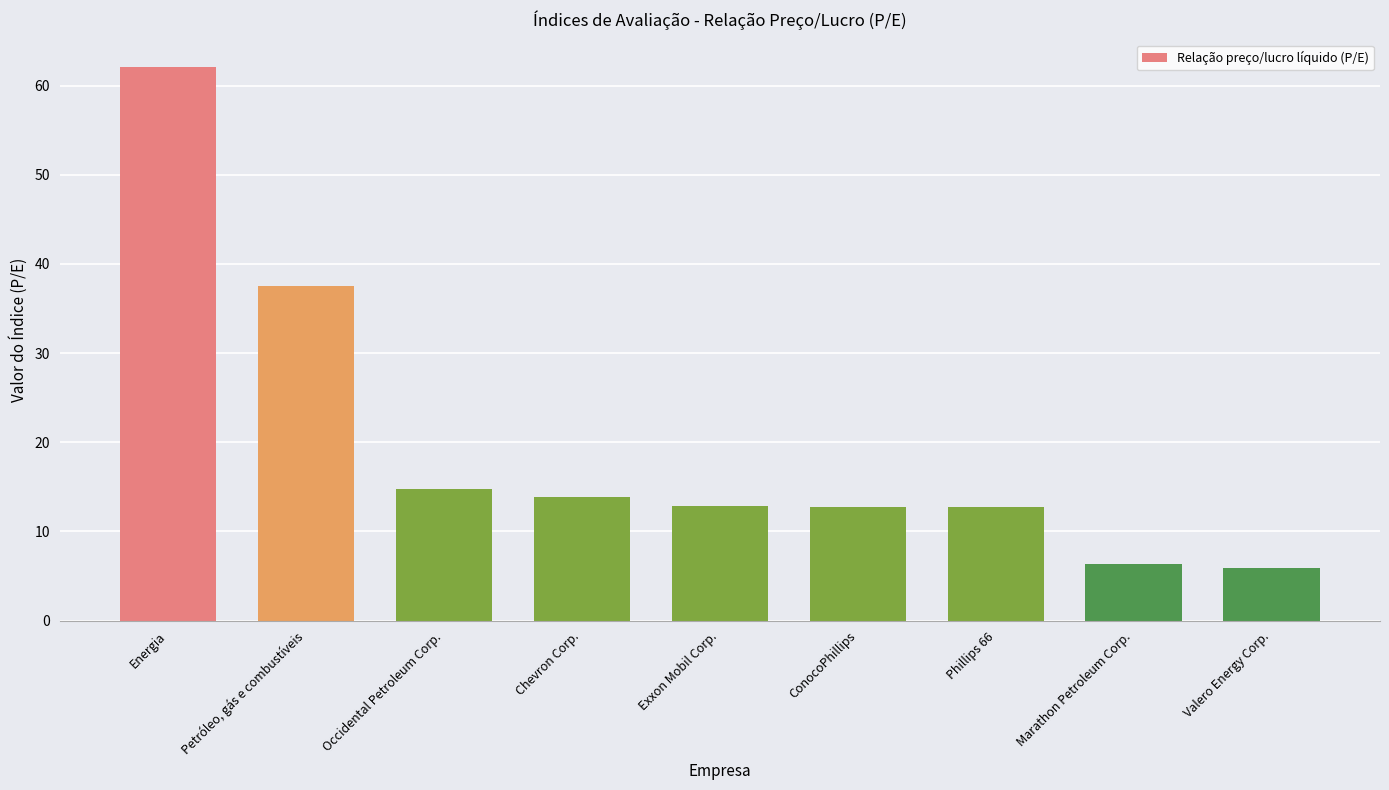

Read the value at Valero Energy Corp..

5.9